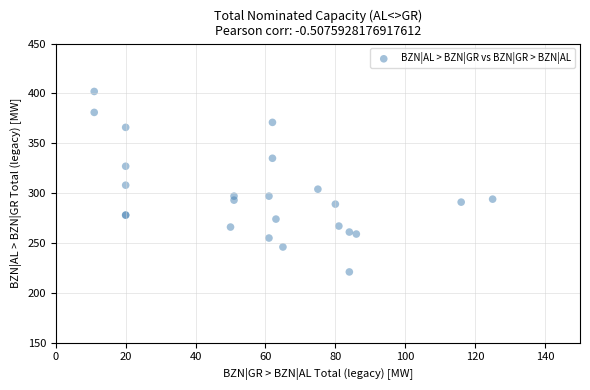

What Y value in the scatter plot is closest to 311?

308